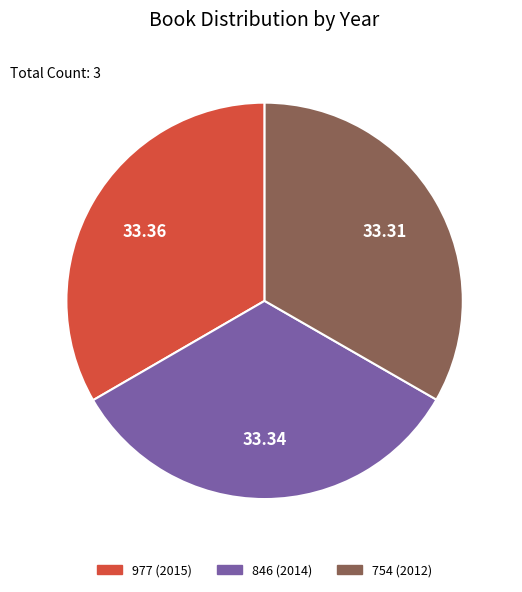

Do 754 and 846 together represent more than half of the pie?

Yes